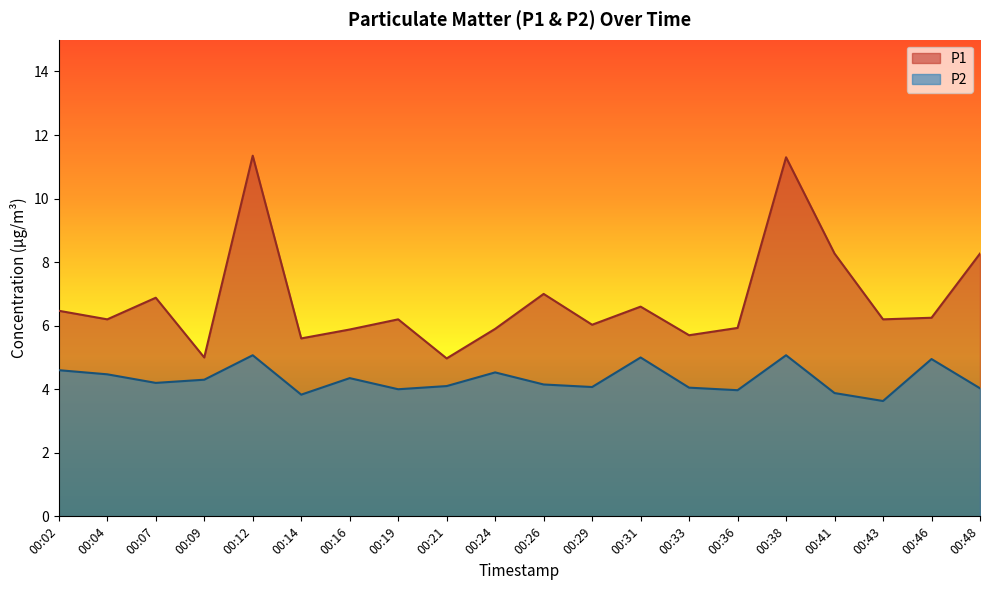

What is the smallest value displayed?

3.6